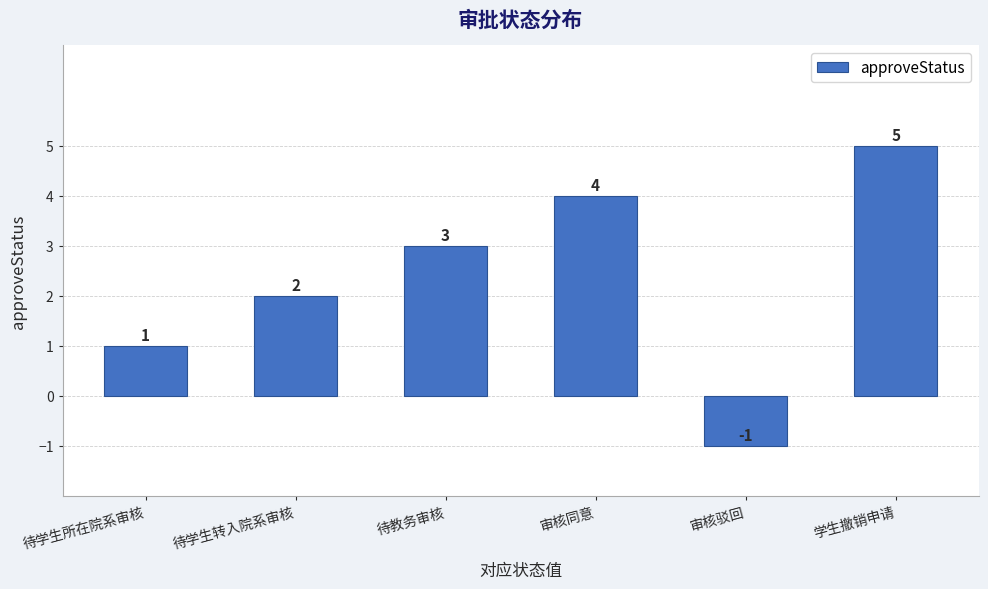

What position from the right is 待学生所在院系审核?

6